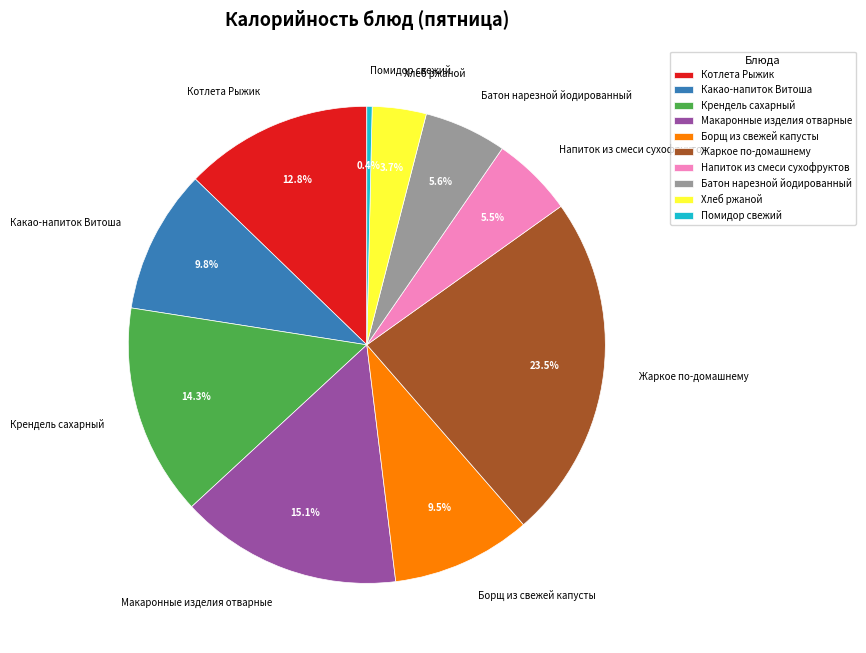

Is it true that Какао-напиток Витоша is 10% of the pie?

True